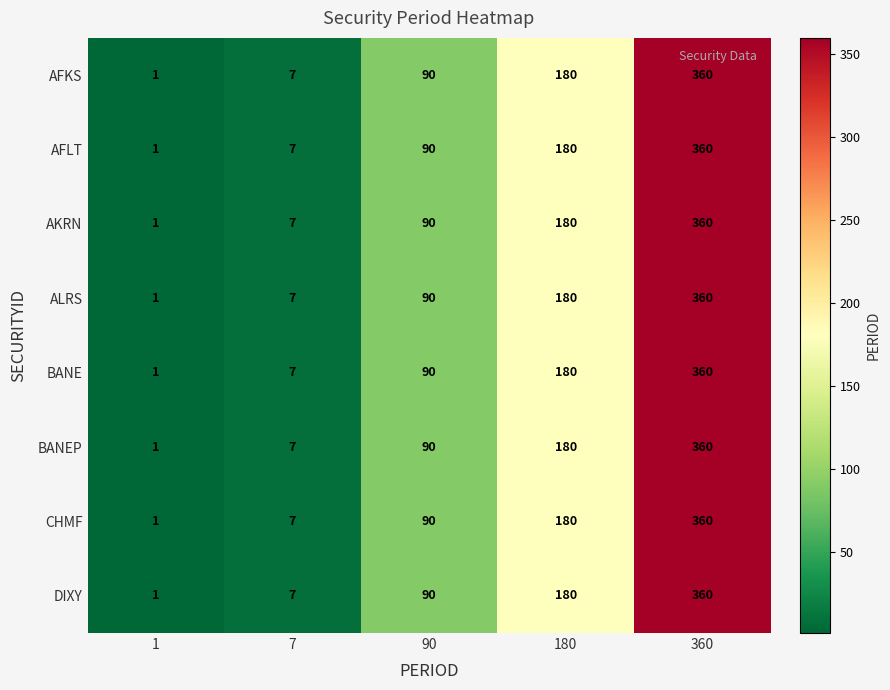

At which category is the sum across all series the highest?

360